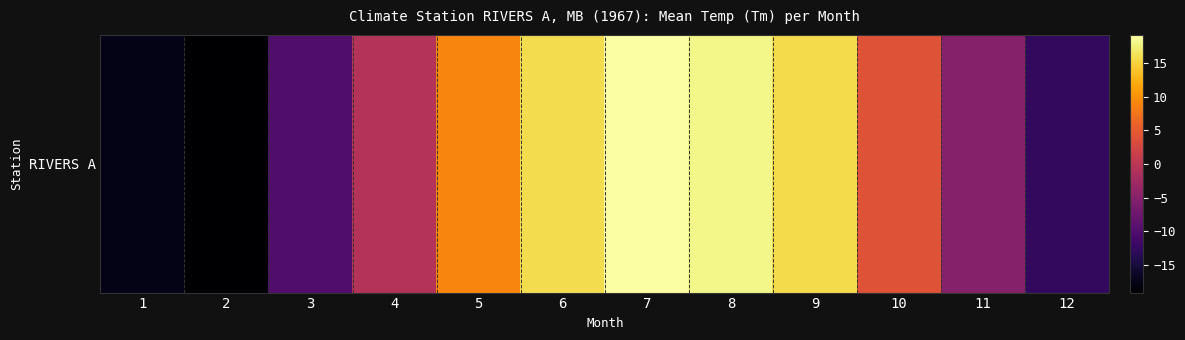

Which label corresponds to the largest value in the chart?

7